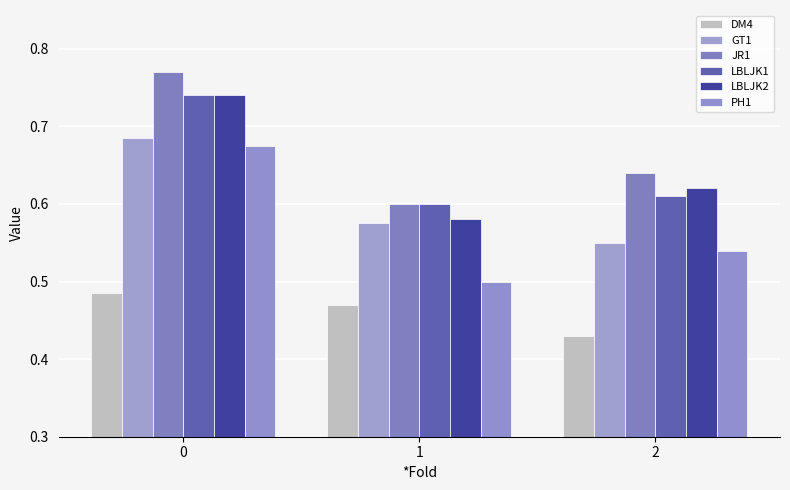

How many series are shown in this chart?

6